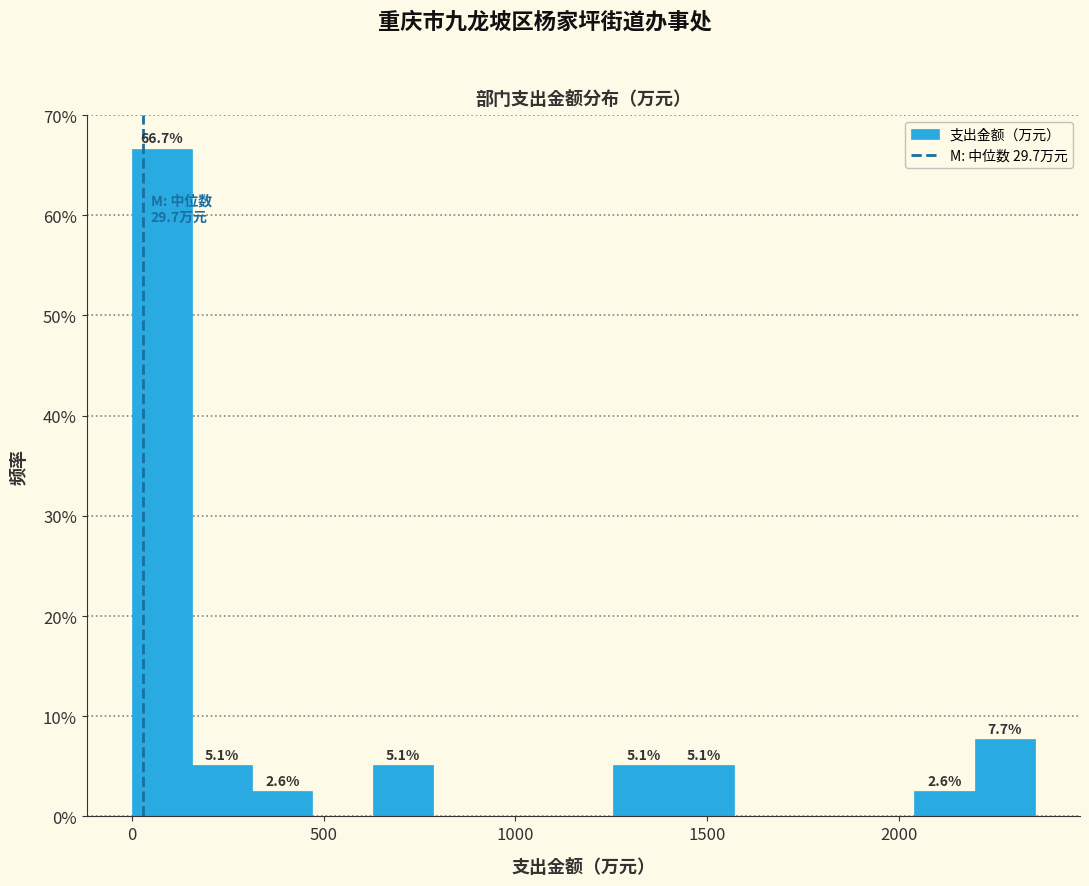

Read against the x-axis, roughly where is the centre of the tallest bar?

100